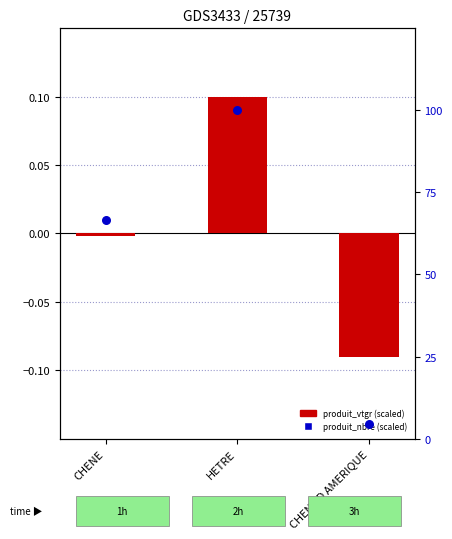

What is the total value across all series at CHENE?

66.5